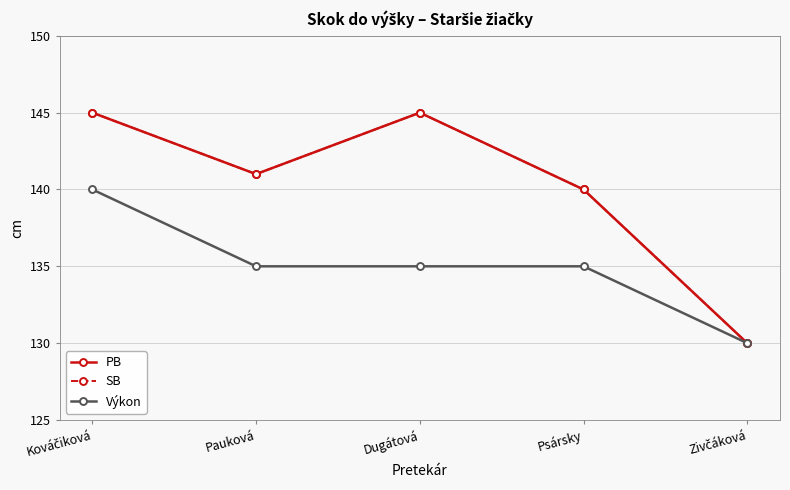

Reading left to right, extract all data points from this chart.

PB: 145	141	145	140	130
SB: 145	141	145	140	130
Výkon: 140	135	135	135	130